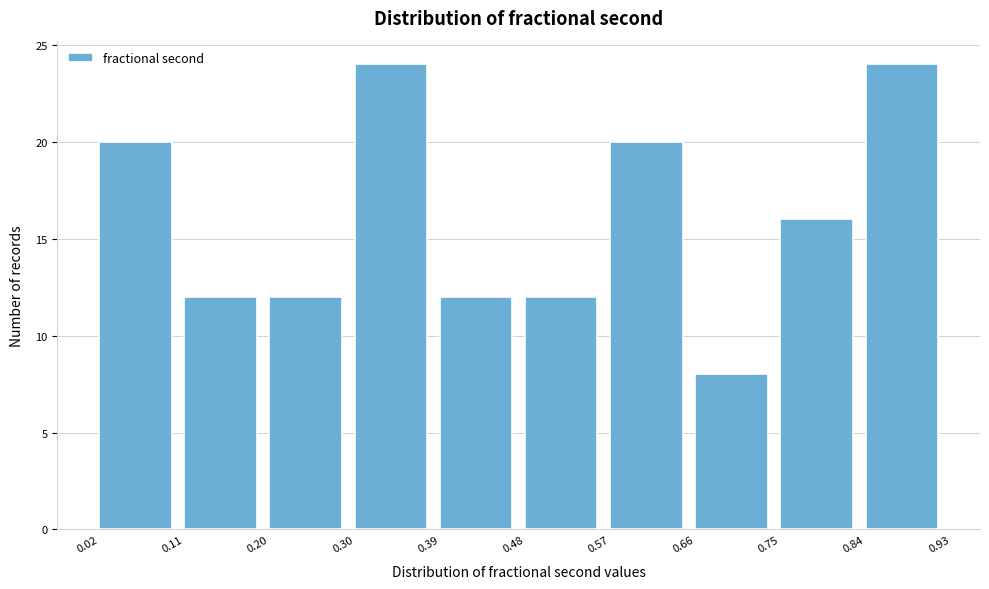

Reading left to right, list every bar in this chart as the range it spans on the x-axis followed by its height. The values are not printed on the chart, so give them approximately, as read against the axis.

0.02 to 0.11: 20
0.11 to 0.20: 12
0.20 to 0.30: 12
0.30 to 0.39: 24
0.39 to 0.48: 12
0.48 to 0.57: 12
0.57 to 0.66: 20
0.66 to 0.75: 8
0.75 to 0.84: 16
0.84 to 0.93: 24